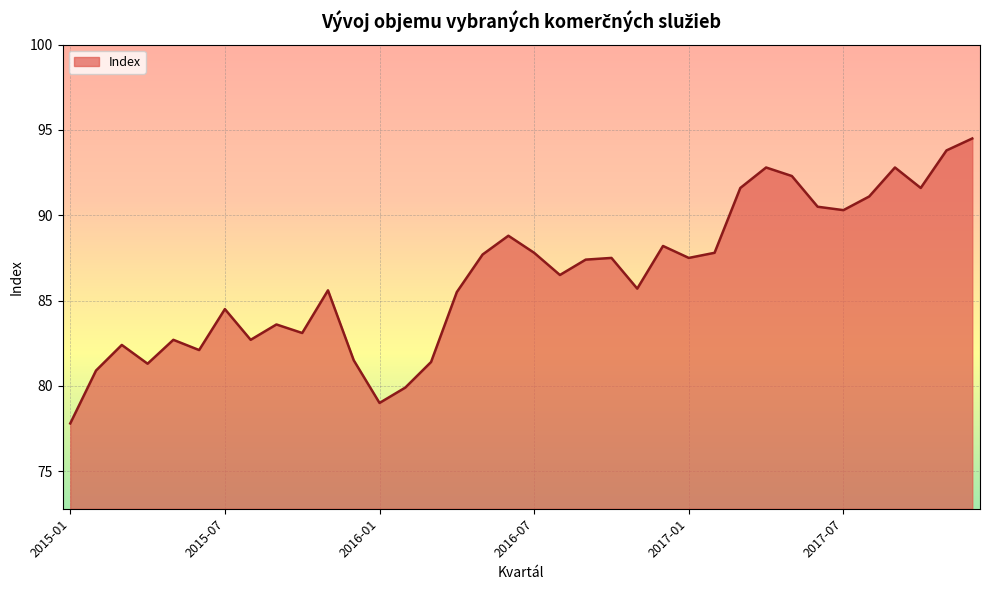

What is the difference between the maximum and minimum values?

16.7